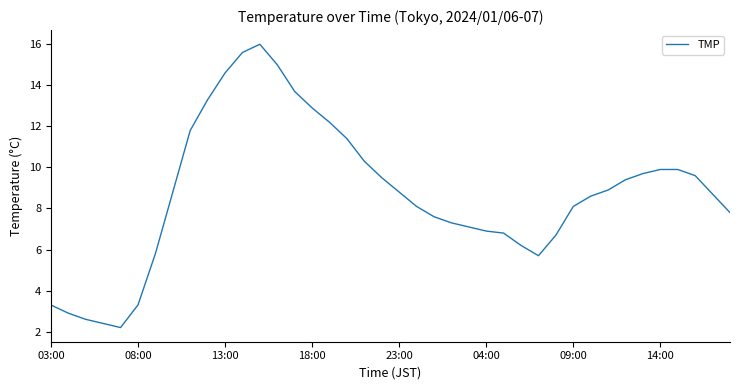

What is the minimum value shown in the chart?

2.2